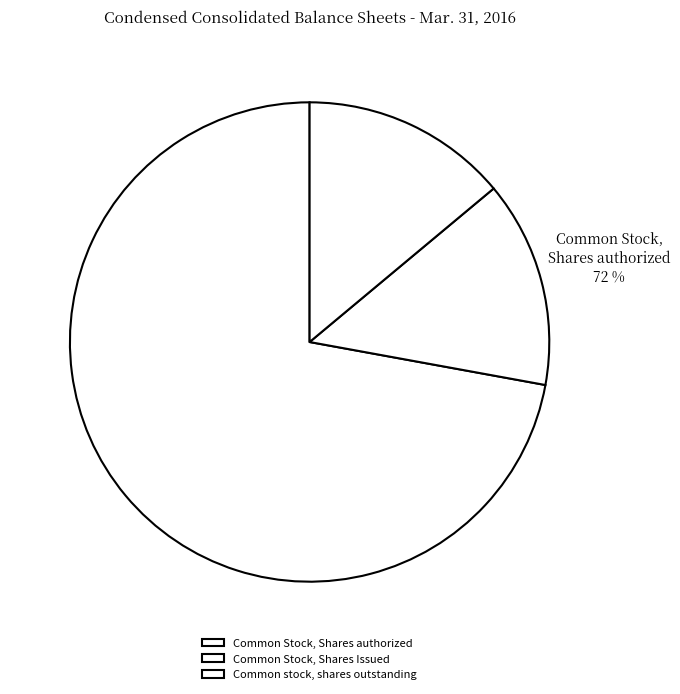

Approximately how many times larger is the value at Common Stock, Shares Issued compared to Common stock, shares outstanding?

1.0